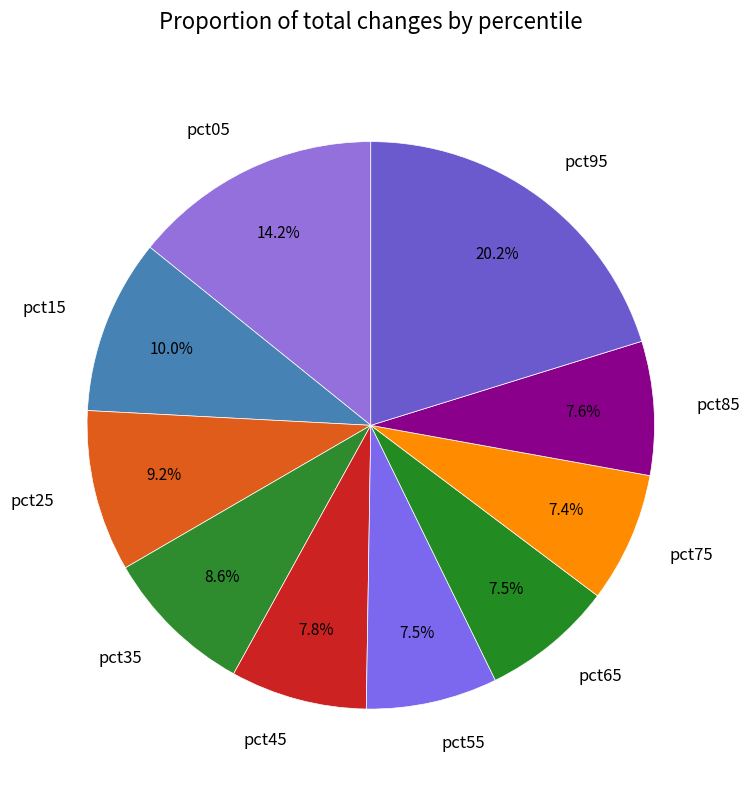

How many slices are in this pie chart?

10